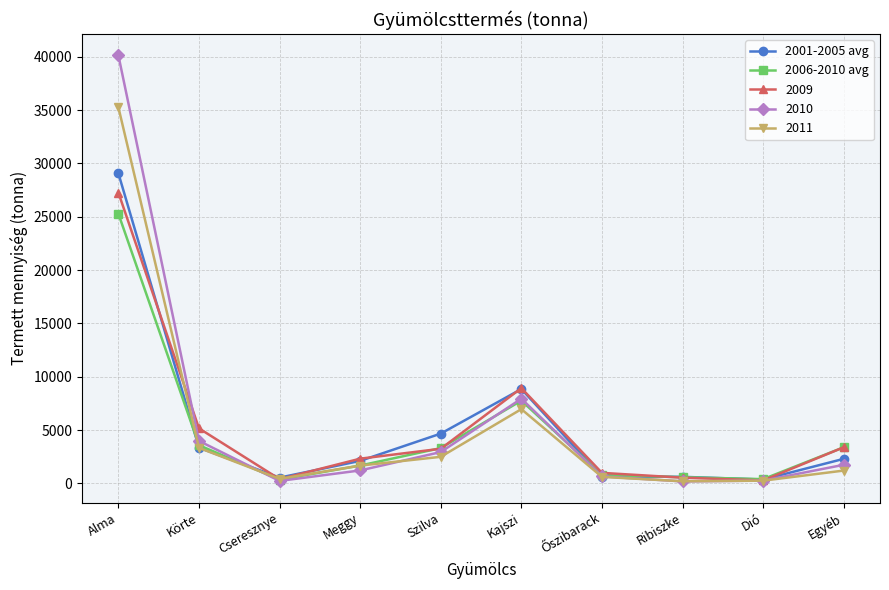

Where does the 2001-2005 avg series first go above 2302?

Alma